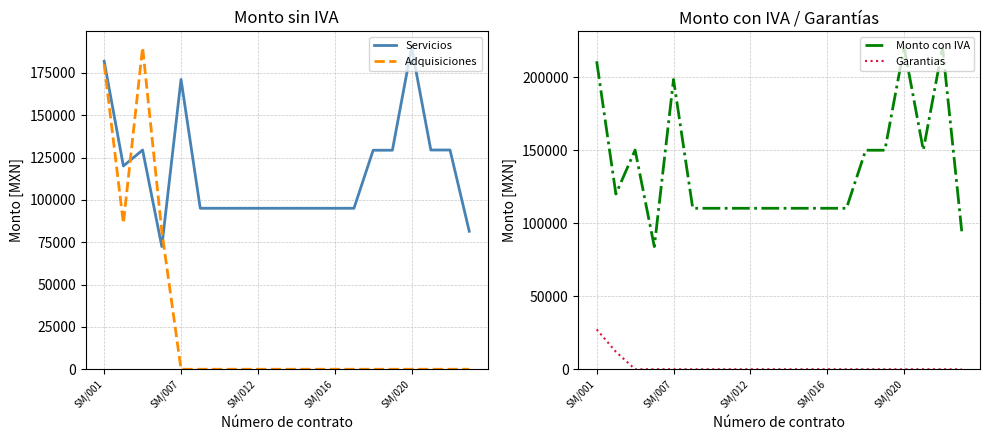

Does the chart display data point markers on the line(s)?

No